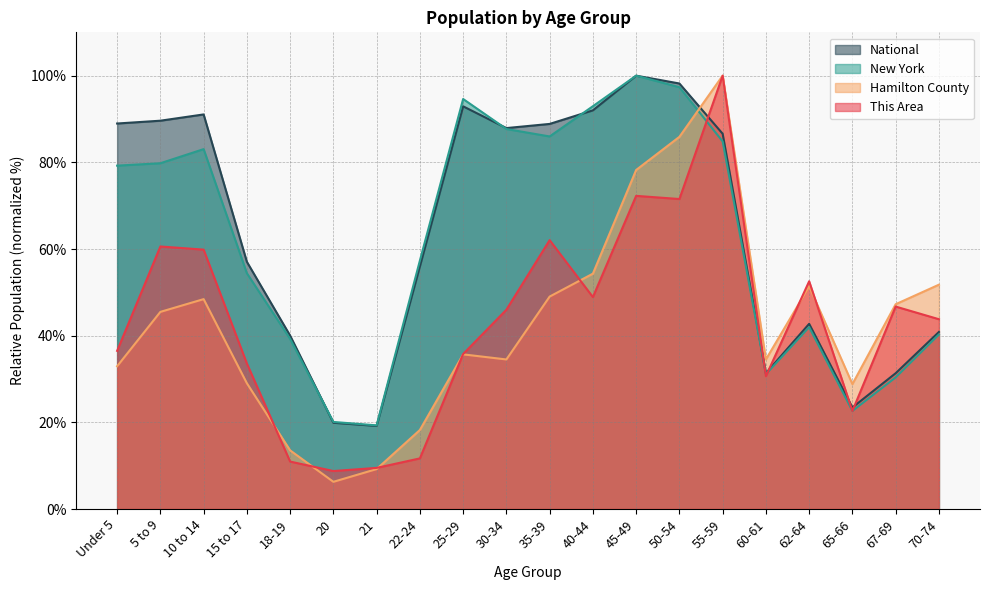

Reading left to right, what are all the values shown in this chart?

This Area: 36.5	60.6	59.9	33.6	10.9	8.8	9.5	11.7	35.8	46.0	62.0	48.9	72.3	71.5	100.0	30.7	52.6	22.6	46.7	43.8
Hamilton County: 32.9	45.5	48.4	29.0	13.5	6.3	9.2	18.2	35.7	34.5	49.0	54.3	78.2	85.9	100.0	34.5	51.4	28.8	47.3	51.8
New York: 79.2	79.8	83.0	54.4	39.3	20.1	19.3	57.3	94.6	87.7	86.0	92.9	100.0	97.3	84.8	31.1	42.0	22.6	30.4	40.3
National: 89.0	89.6	91.1	57.0	40.0	19.9	19.2	56.0	92.9	87.9	88.9	92.0	100.0	98.2	86.6	31.3	42.7	23.4	31.3	40.9